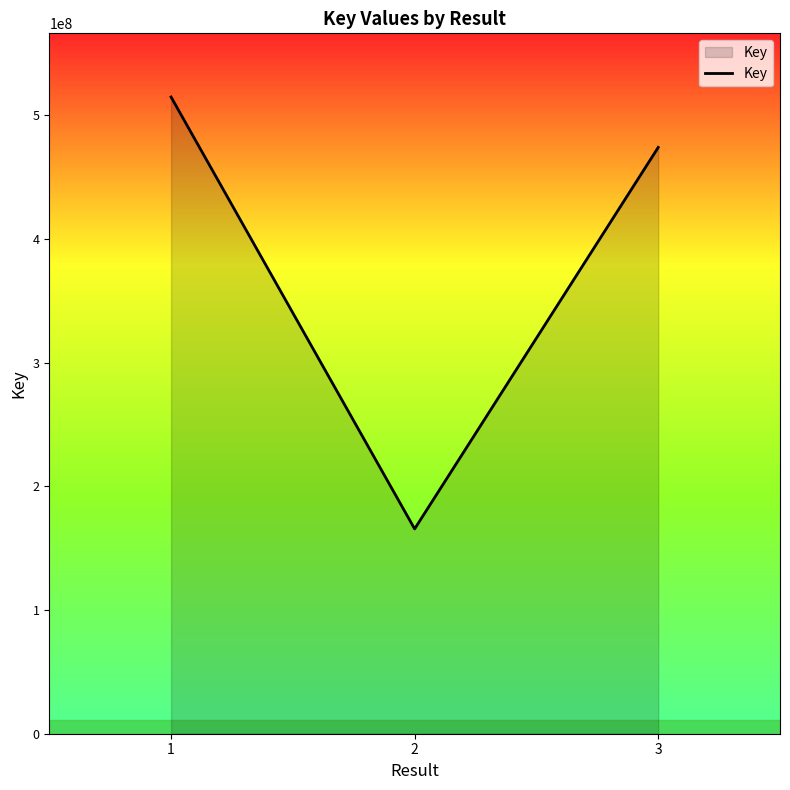

Does the chart have visible grid lines?

No